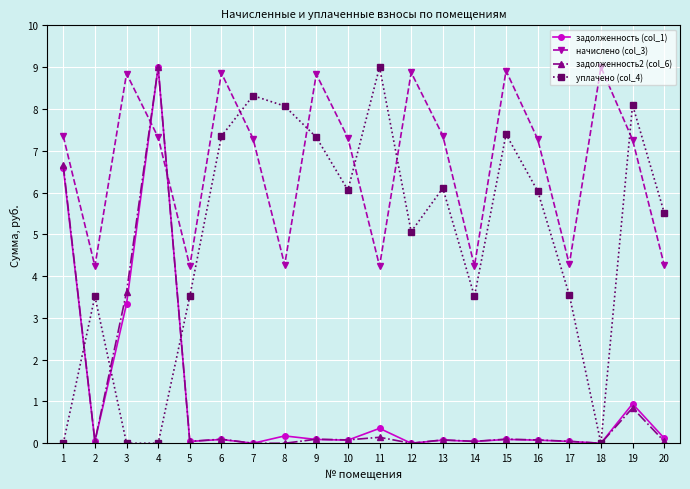

At which category does задолженность (col_1) reach its first local peak?

4